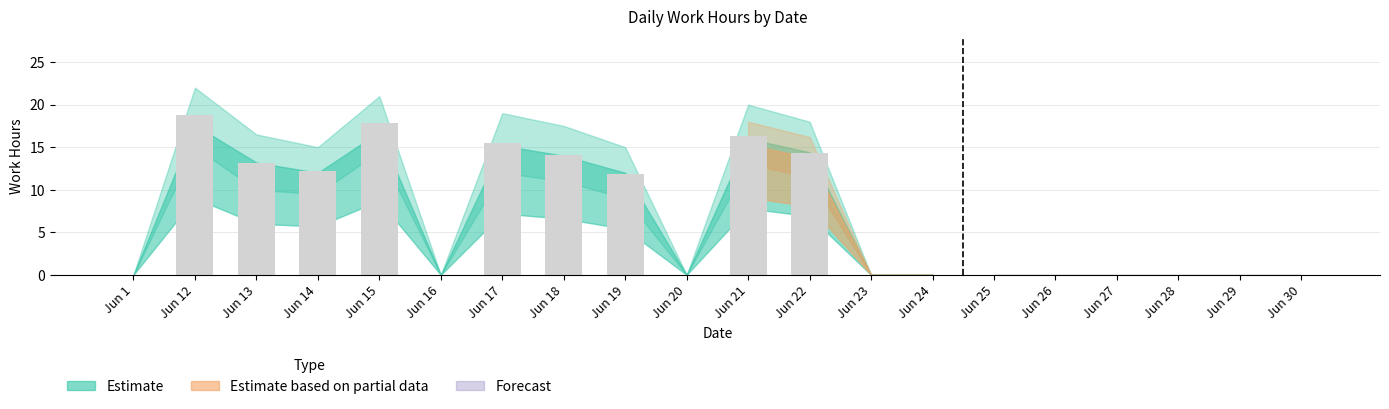

What is the maximum value shown in the chart?

18.8